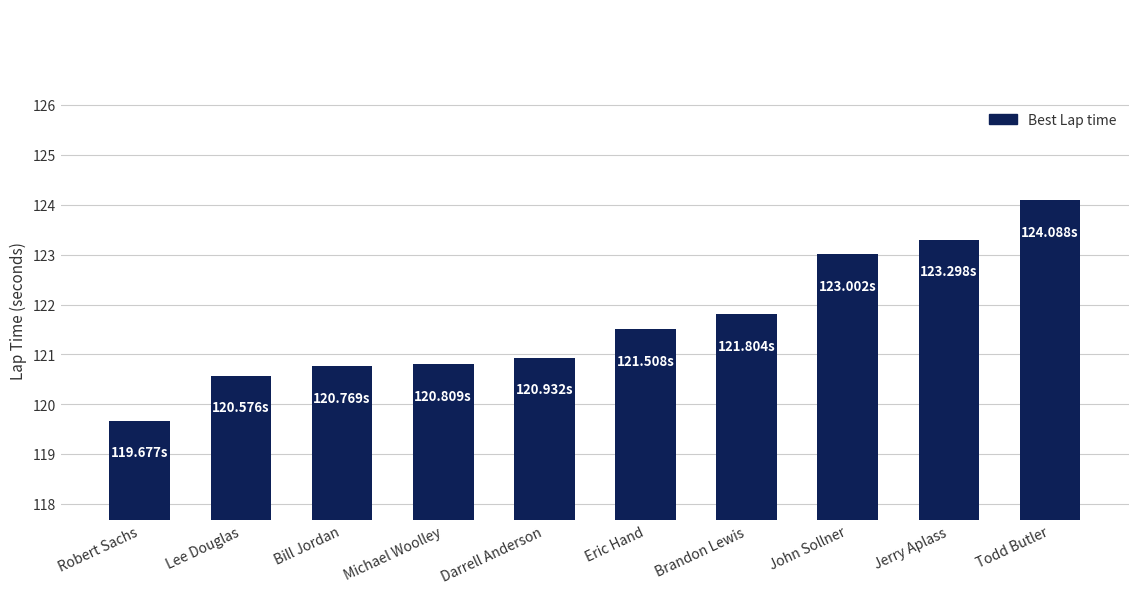

How many distinct data groups are displayed?

1